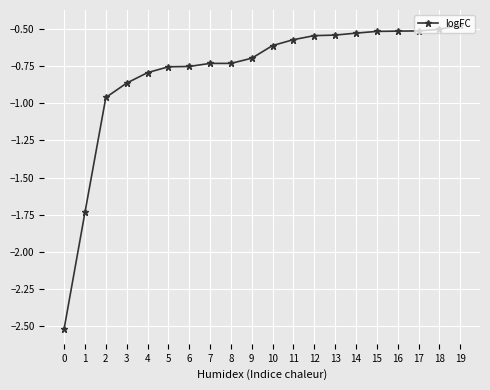

Between 0 and 18, which is larger?

18